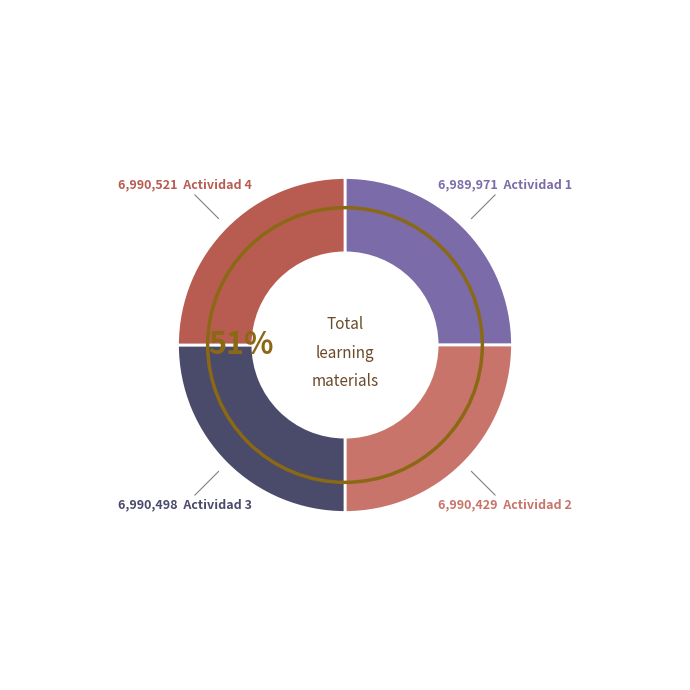

What is the total percentage of Actividad 1 and Actividad 2?

50.0%